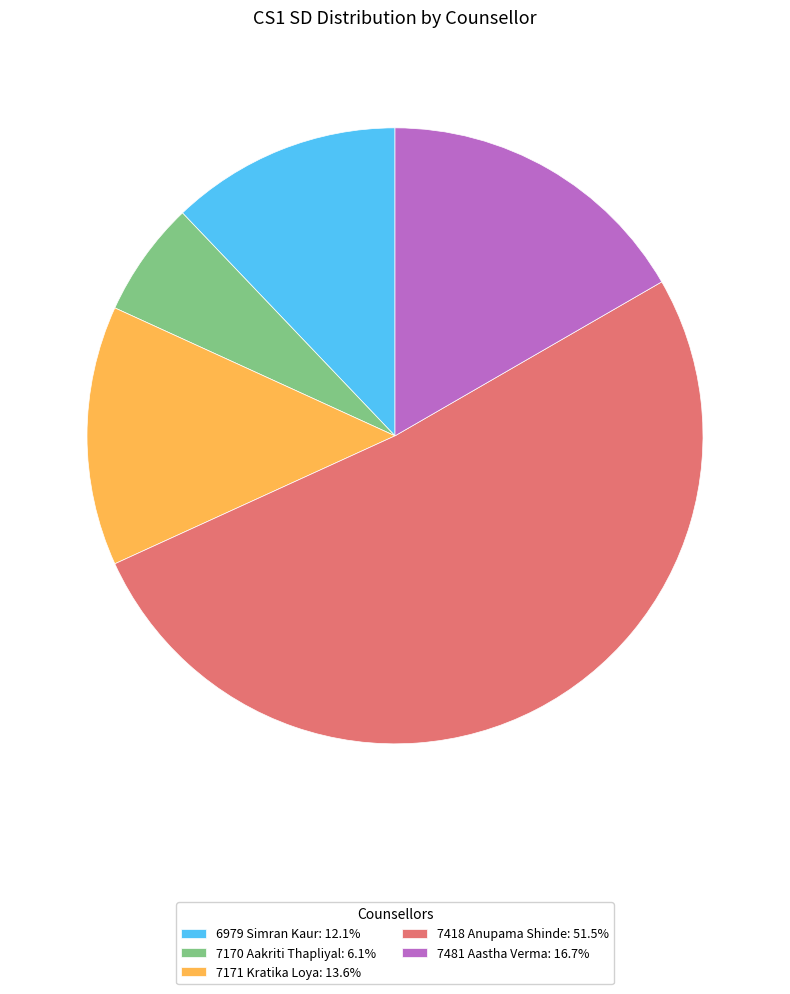

Which category has the smallest portion of the pie?

7170 Aakriti Thapliyal